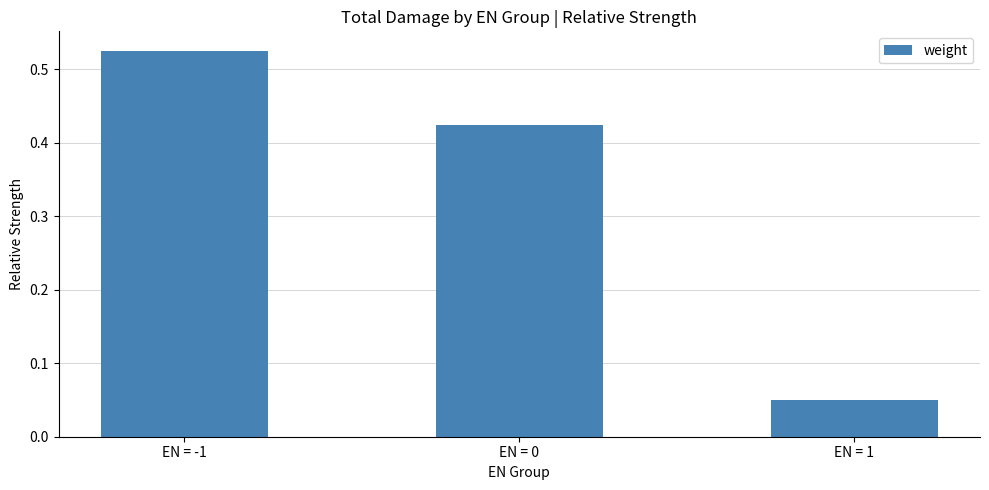

What is the label of the 3rd bar from the right?

EN = -1